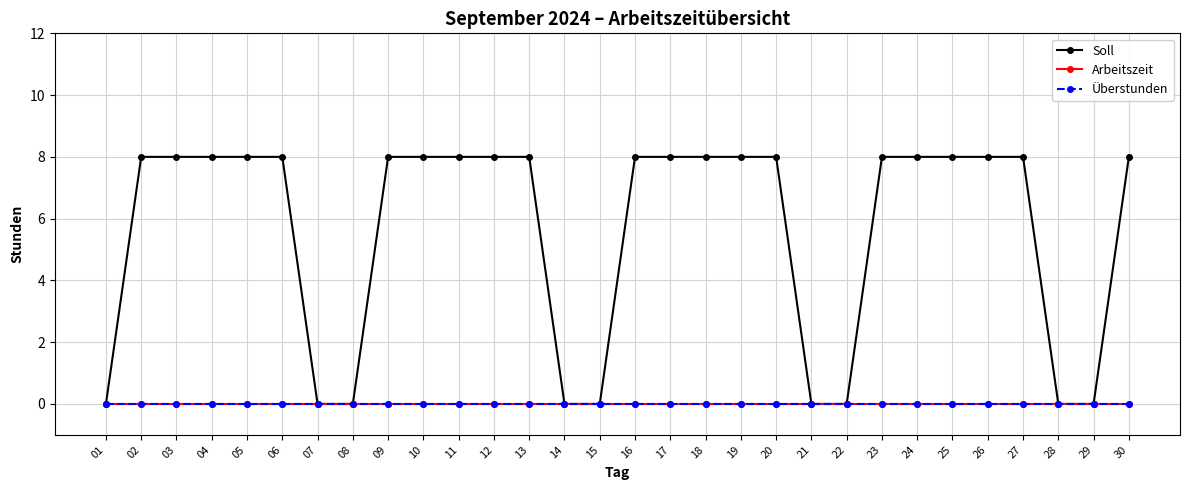

Rank the categories by Soll value from lowest to highest.

01, 07, 08, 14, 15, 21, 22, 28, 29, 02, 03, 04, 05, 06, 09, 10, 11, 12, 13, 16, 17, 18, 19, 20, 23, 24, 25, 26, 27, 30